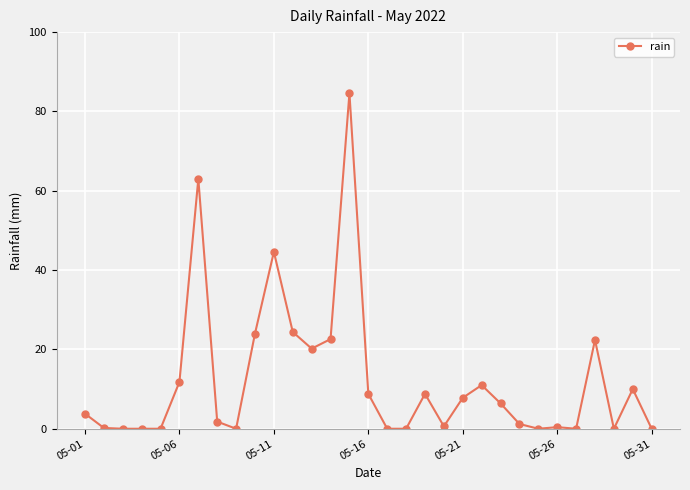

What is the value of the 19th point from the left?

8.8